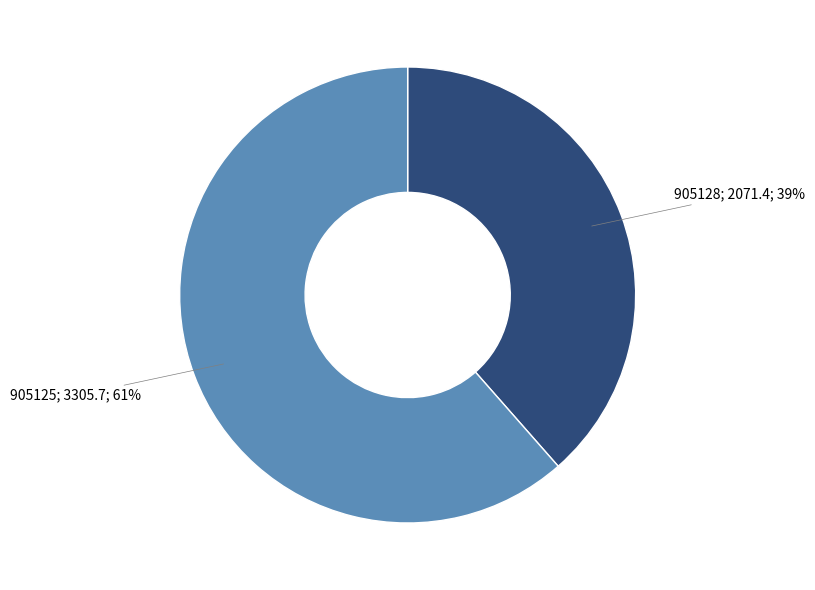

To the nearest percent, what is the average slice percentage?

50%